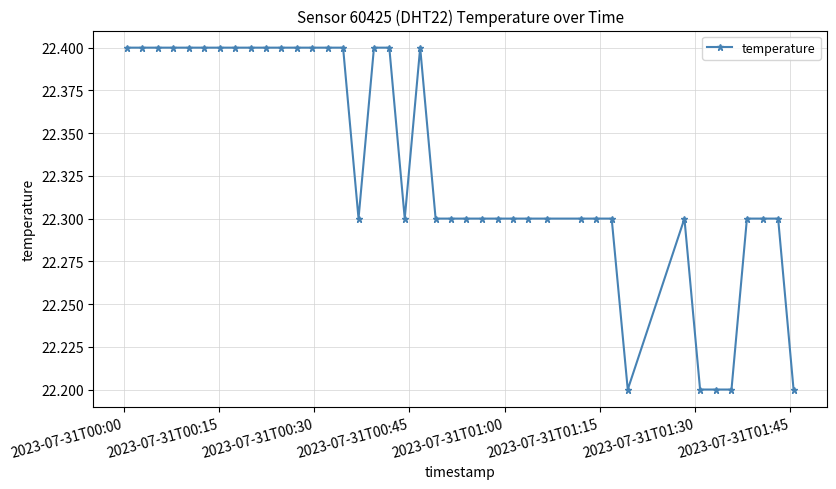

What is the sum of all values?

893.3